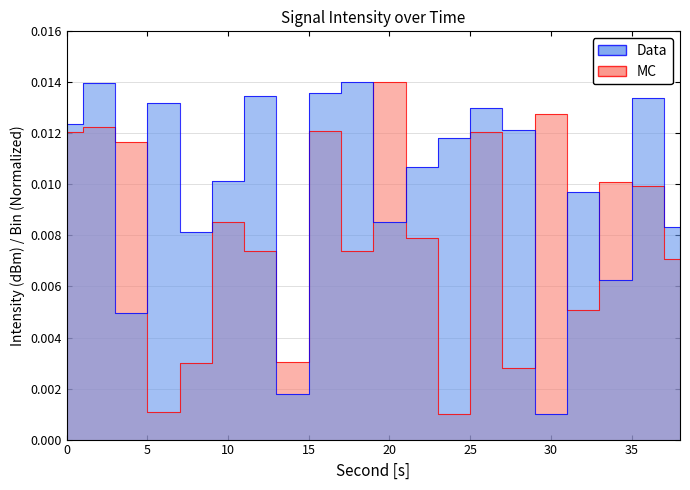

True or false: MC and Data intersect in this chart.

True